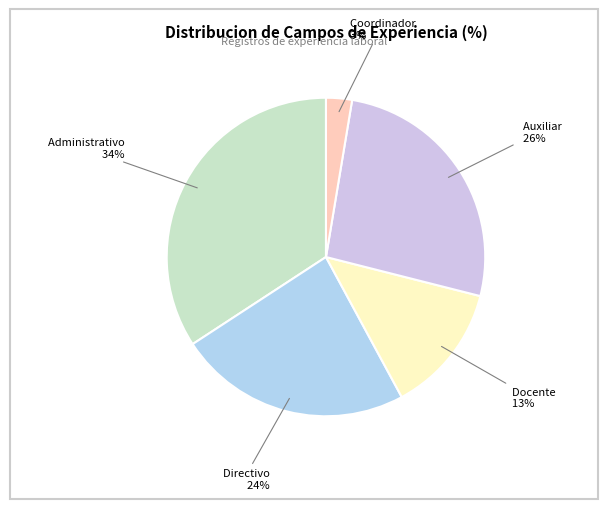

Count the number of slices in the pie.

5